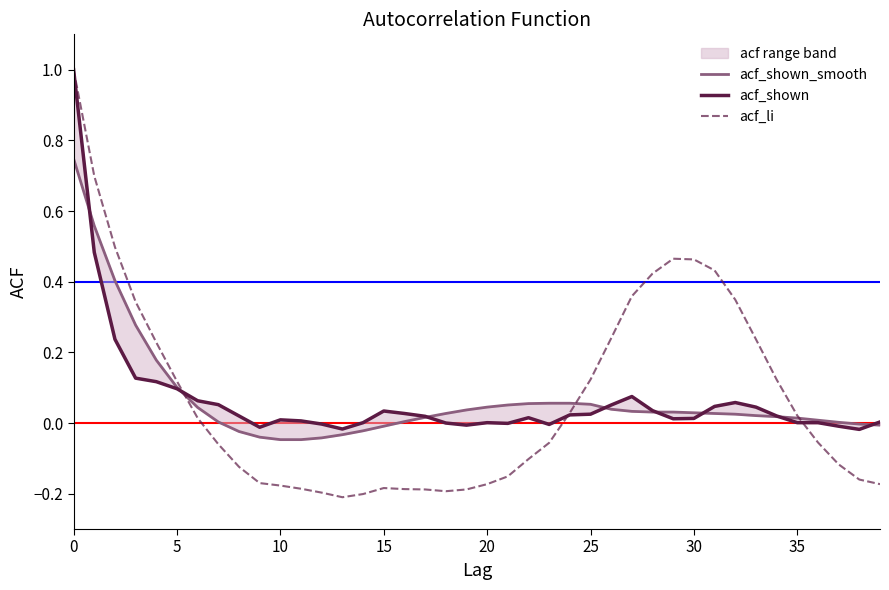

Is it true that acf_li equals -0.1 at 21?

False